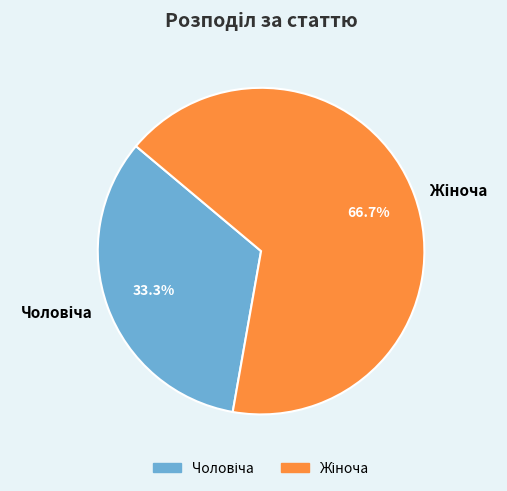

Is there a majority slice in this chart?

Yes